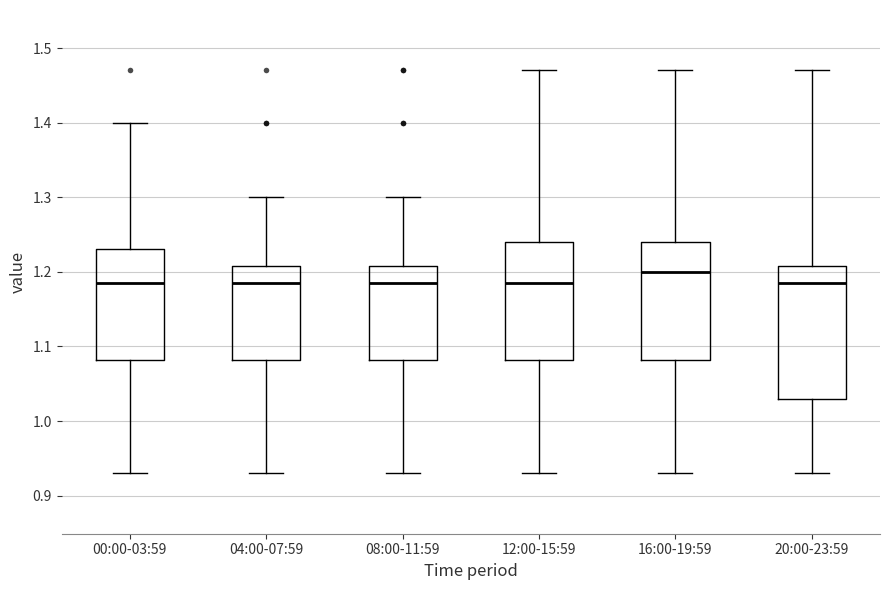

Reading left to right, transcribe this box plot: for each box, give where its median line is, the range the box spans, and where its two whiskers end, as read against the y-axis. The values are not printed on the chart, so give them approximately, as read against the axis.

00:00-03:59: median 1.19, box 1.08 to 1.23, whiskers 0.93 to 1.40
04:00-07:59: median 1.19, box 1.08 to 1.21, whiskers 0.93 to 1.30
08:00-11:59: median 1.19, box 1.08 to 1.21, whiskers 0.93 to 1.30
12:00-15:59: median 1.19, box 1.08 to 1.24, whiskers 0.93 to 1.47
16:00-19:59: median 1.20, box 1.08 to 1.24, whiskers 0.93 to 1.47
20:00-23:59: median 1.19, box 1.03 to 1.21, whiskers 0.93 to 1.47